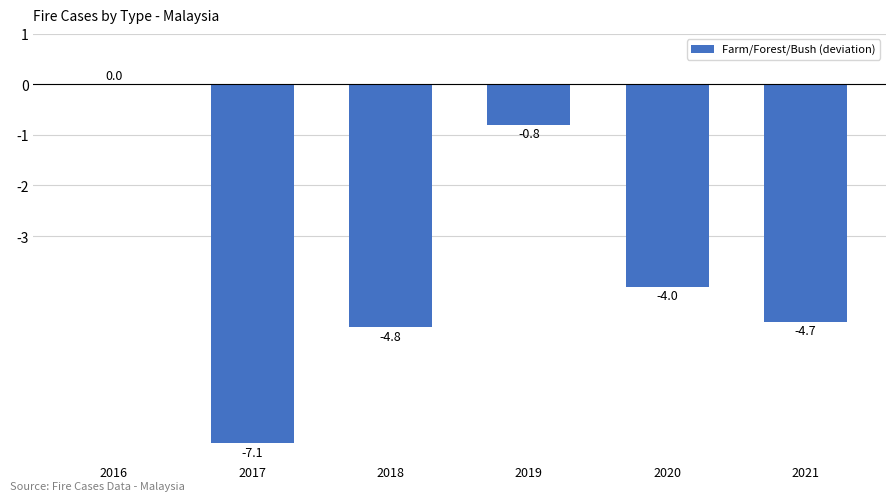

What is the sum of all values?

-21.4